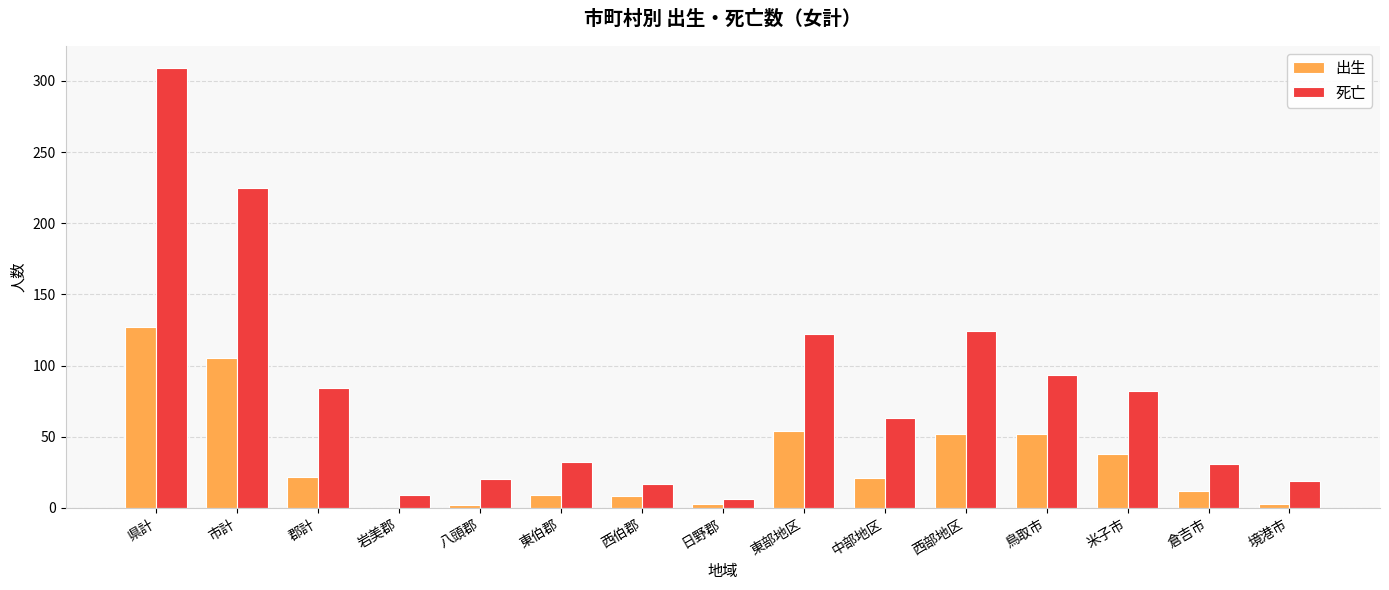

Between 県計 and 日野郡, which series saw the biggest shift?

死亡